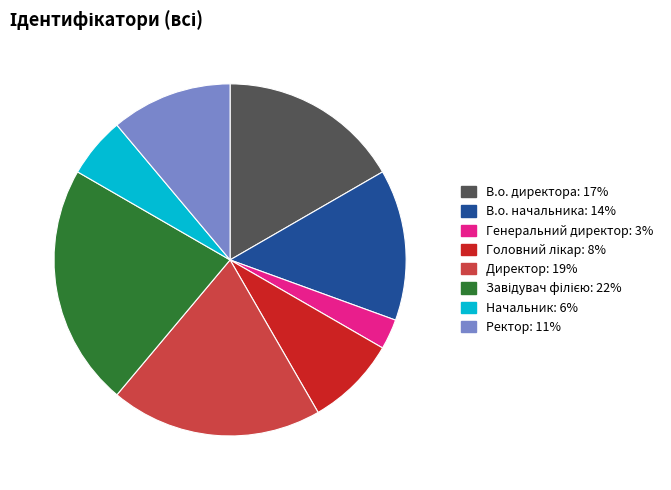

True or false: В.о. директора accounts for 17% of the total.

True